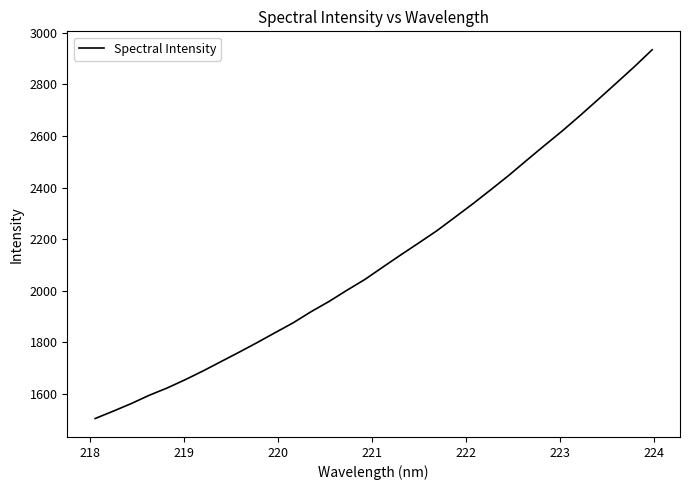

What is the maximum value shown in the chart?

2934.4